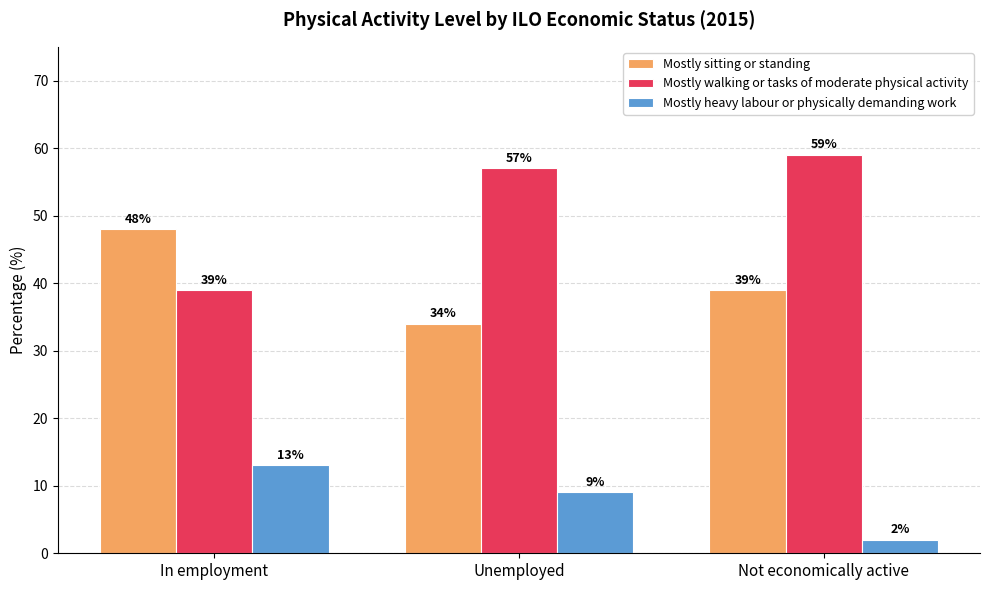

At which label does Mostly sitting or standing reach its peak?

In employment